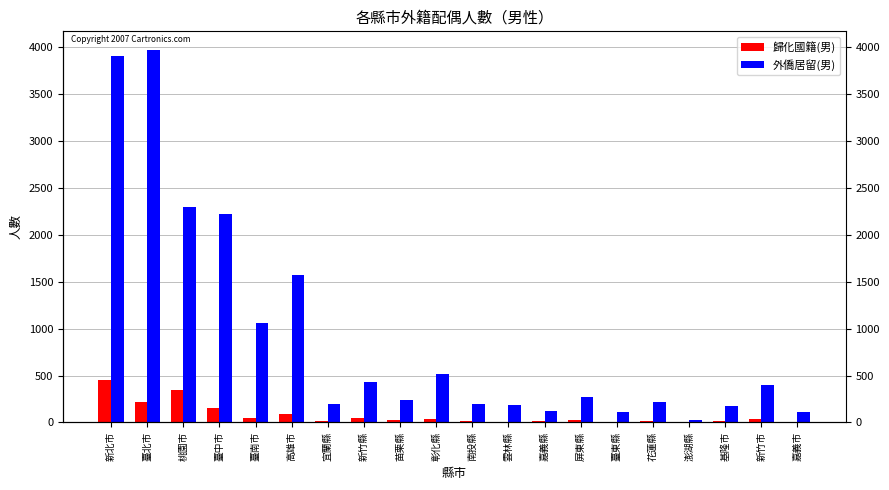

What is the difference between the second highest and minimum values in the 歸化國籍(男) series?

349